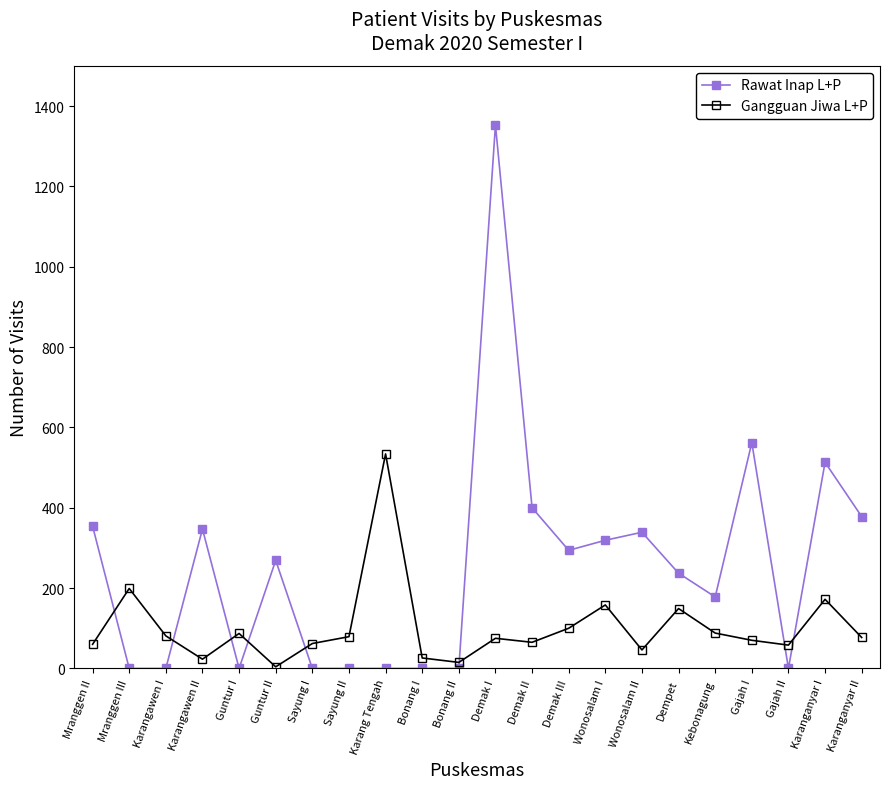

List the series in order of their peak value, lowest first.

Gangguan Jiwa L+P, Rawat Inap L+P